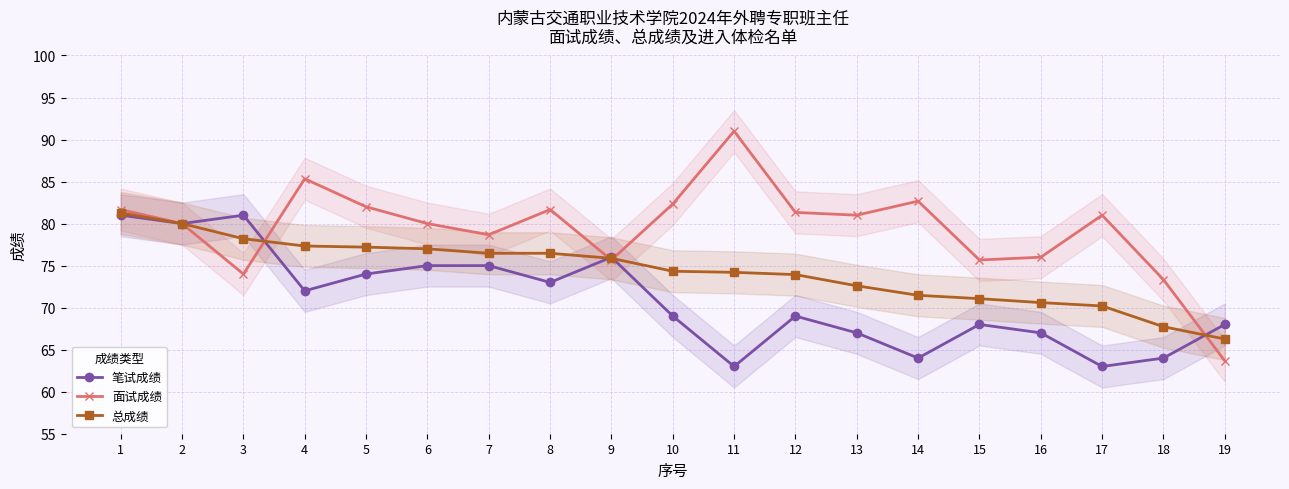

What is the sum of the 面试成绩 values at 1 and 13?

162.7